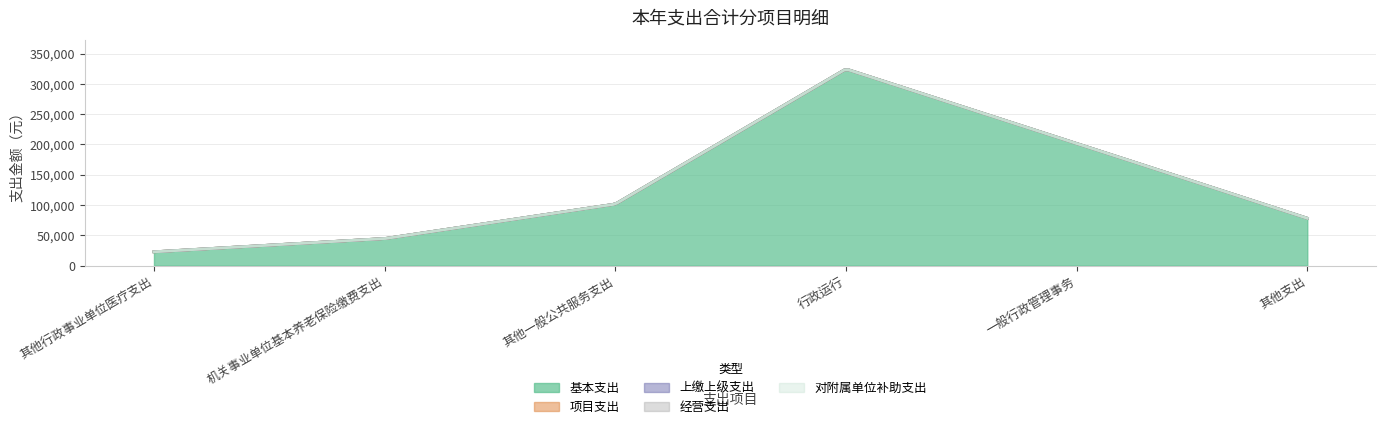

How many values in the 基本支出 series are below 101647?

3